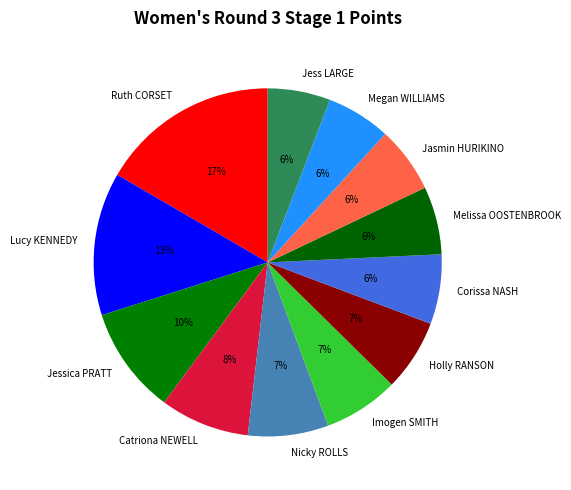

Between Jasmin HURIKINO and Nicky ROLLS, which is larger?

Nicky ROLLS